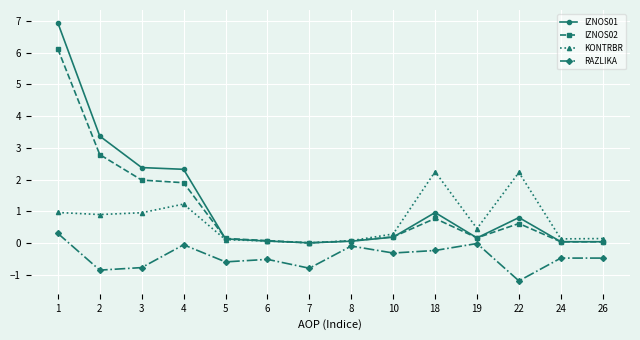

True or false: KONTRBR and RAZLIKA cross at least once.

False